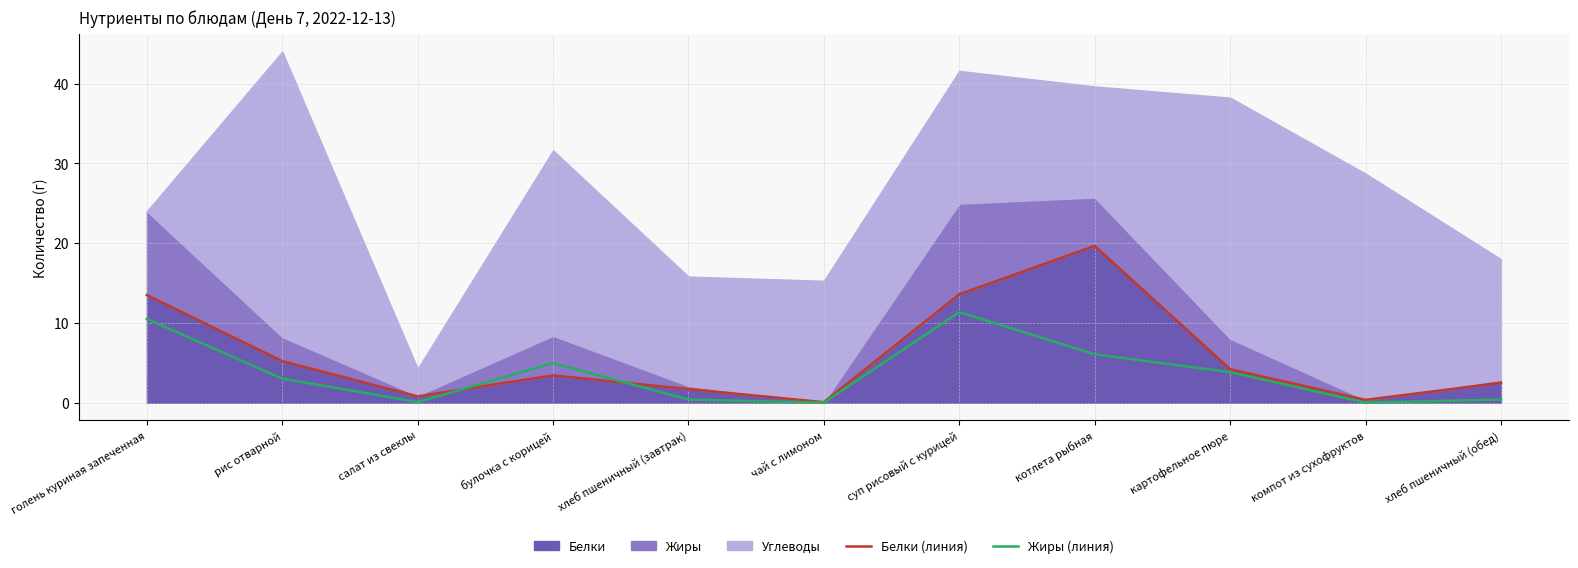

How many lines are shown in the chart?

2